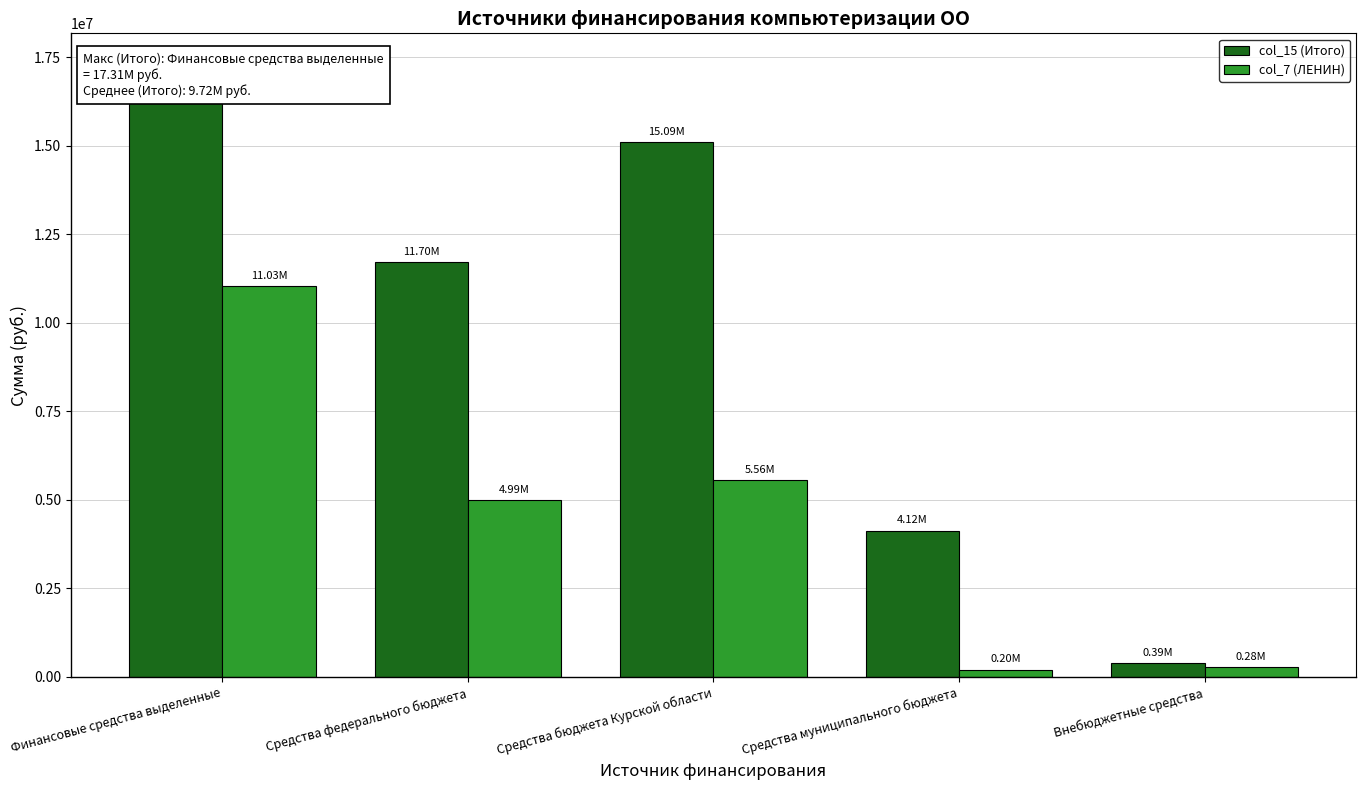

What is the difference between the col_7 (ЛЕНИН) values at Внебюджетные средства and Финансовые средства выделенные?

10747023.2